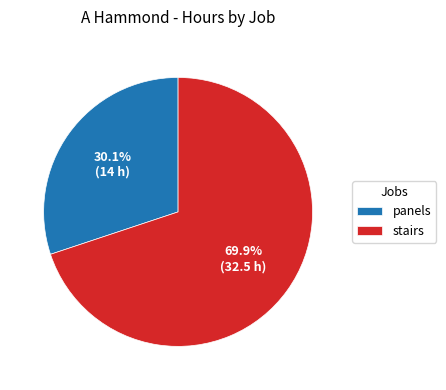

To the nearest percent, what is the difference between the largest and smallest slice percentages?

40%